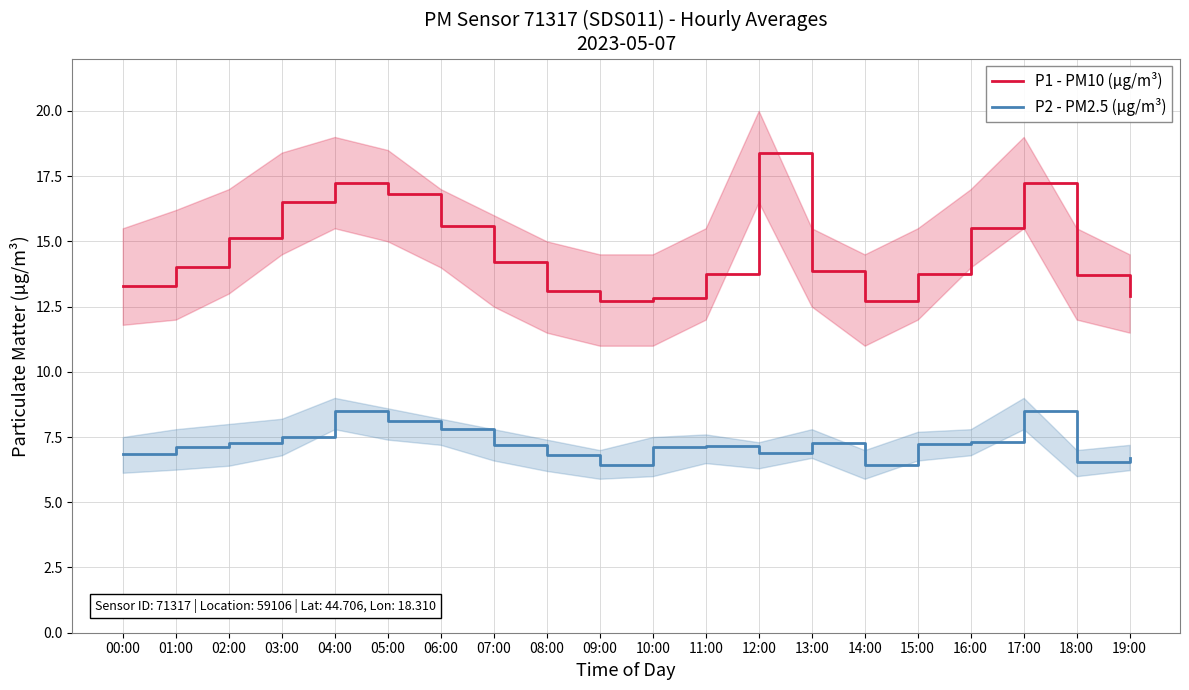

Between 15:00 and 08:00, which is larger?

15:00